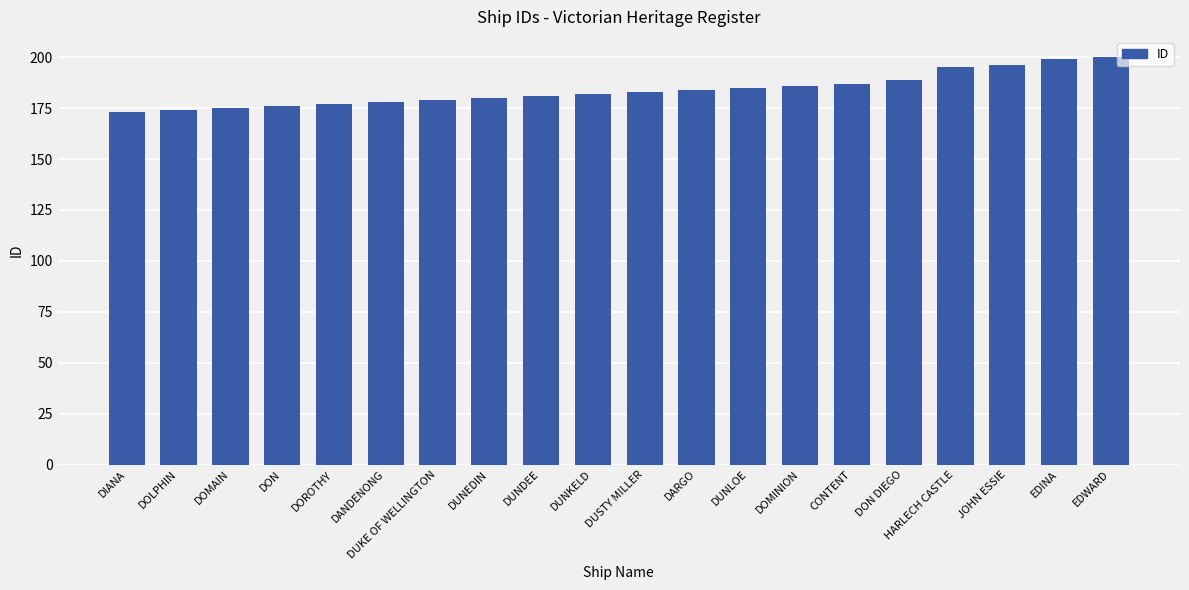

What is the value of the 11th bar from the left?

183